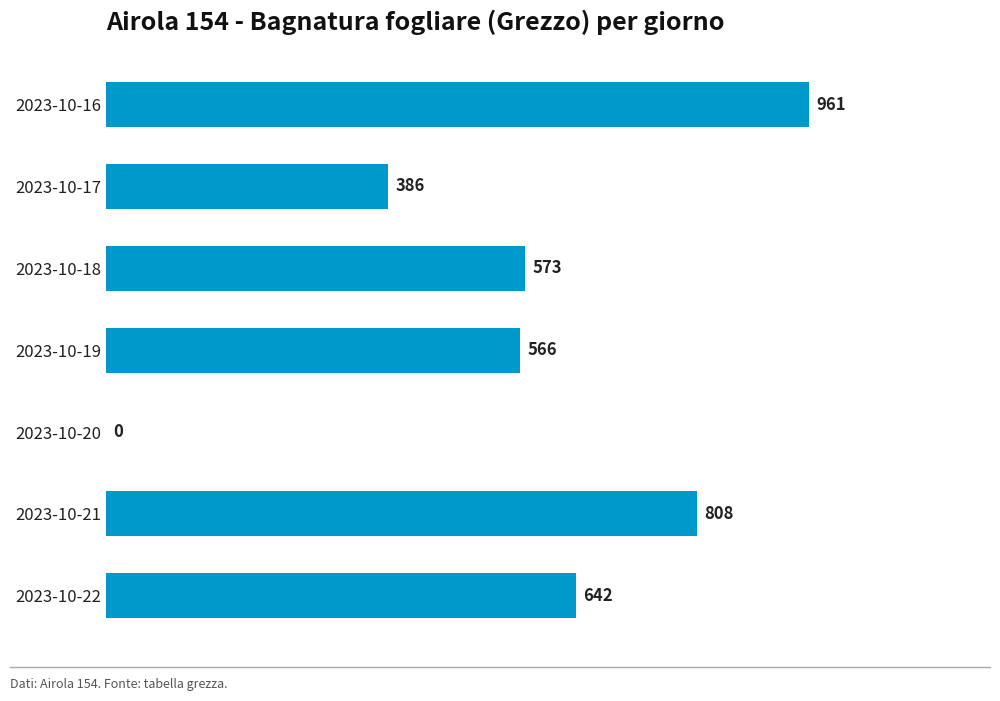

What is the sum of all values?

3935.0